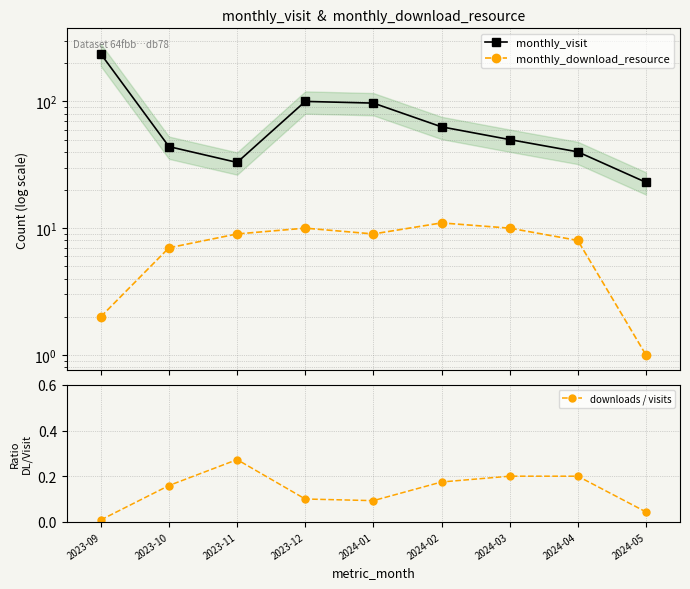

True or false: monthly_download_resource and monthly_visit intersect in this chart.

False